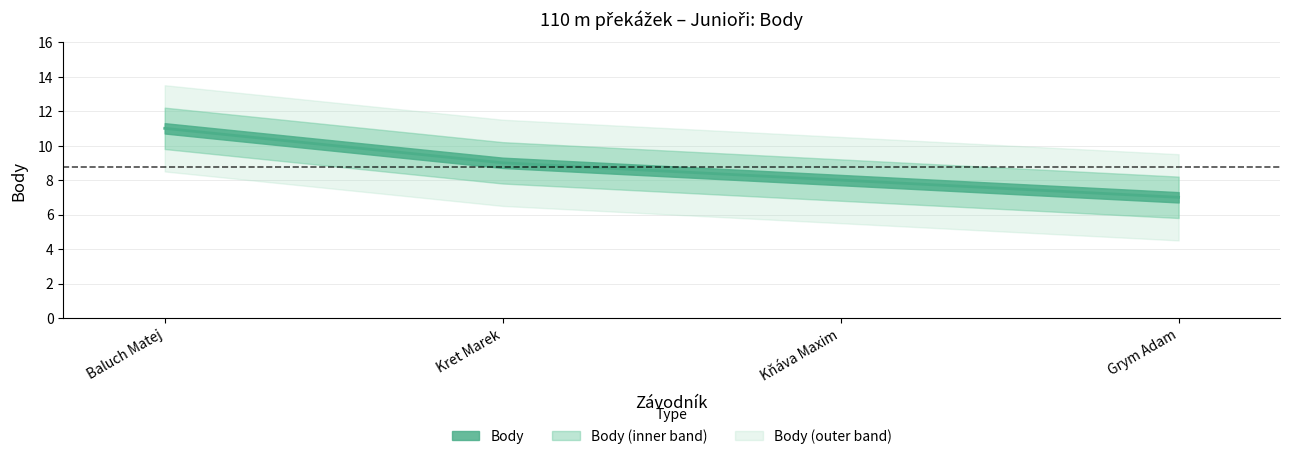

What is the difference between the second highest and second lowest values?

1